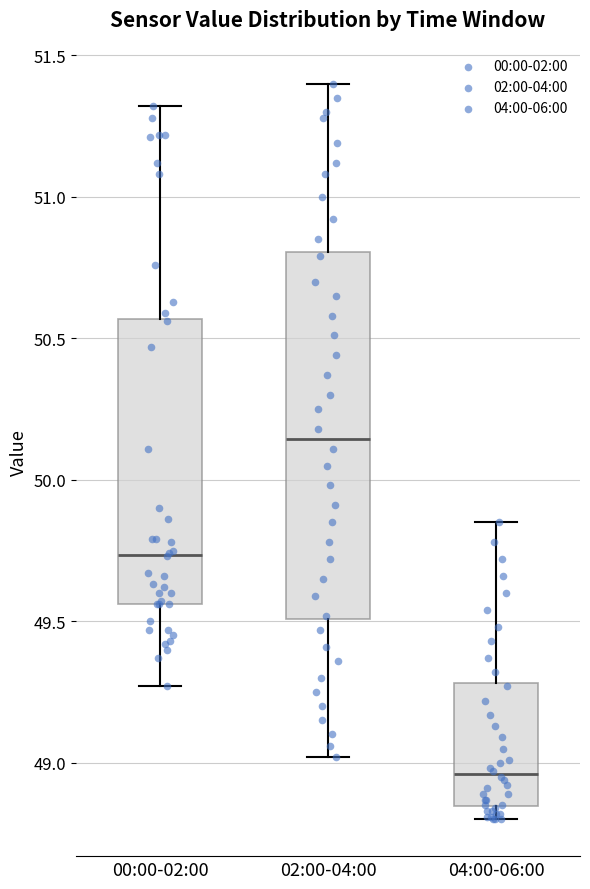

Comparing the boxes themselves (not the whiskers), which one is the tallest?

02:00-04:00